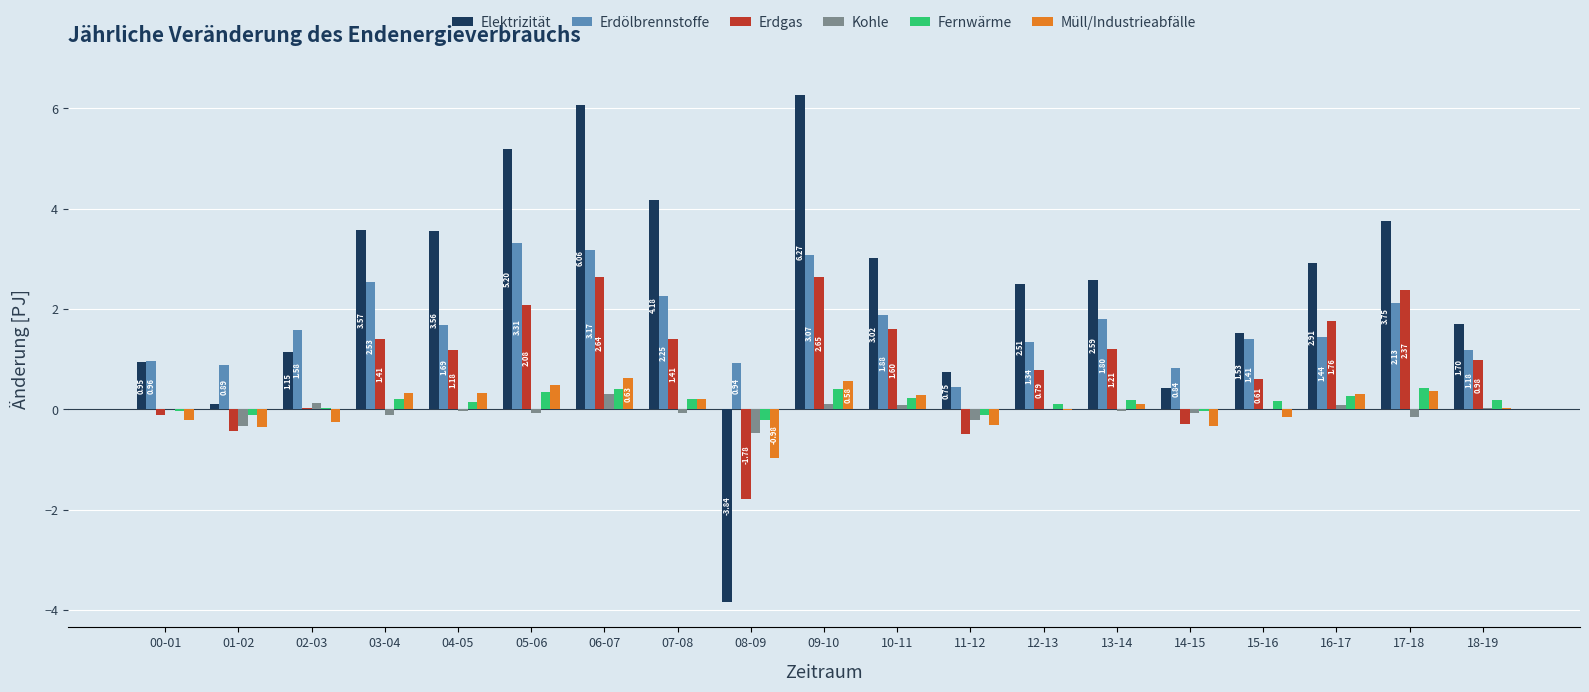

Which series has the largest total across all categories?

Elektrizität